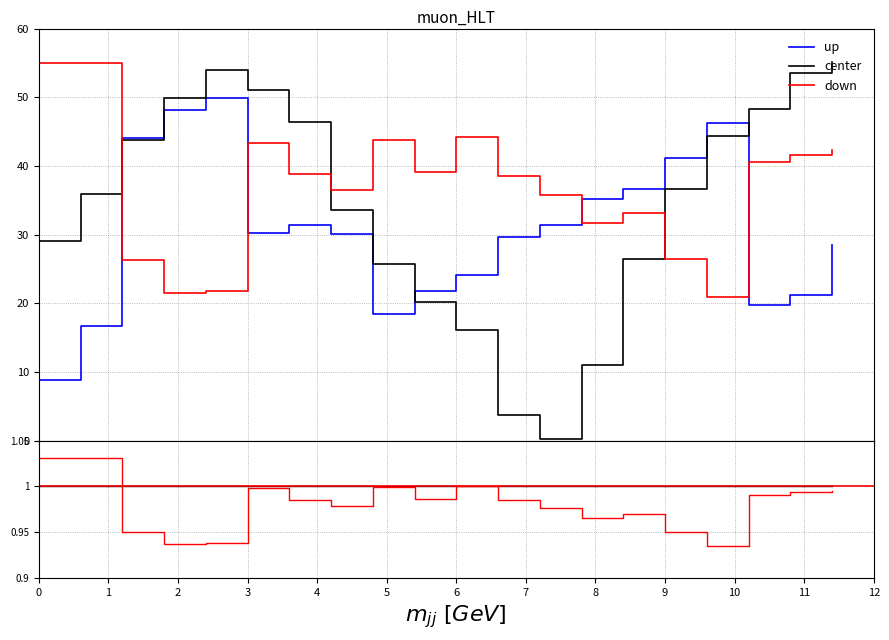

Which has a higher value, 2 or 0?

2